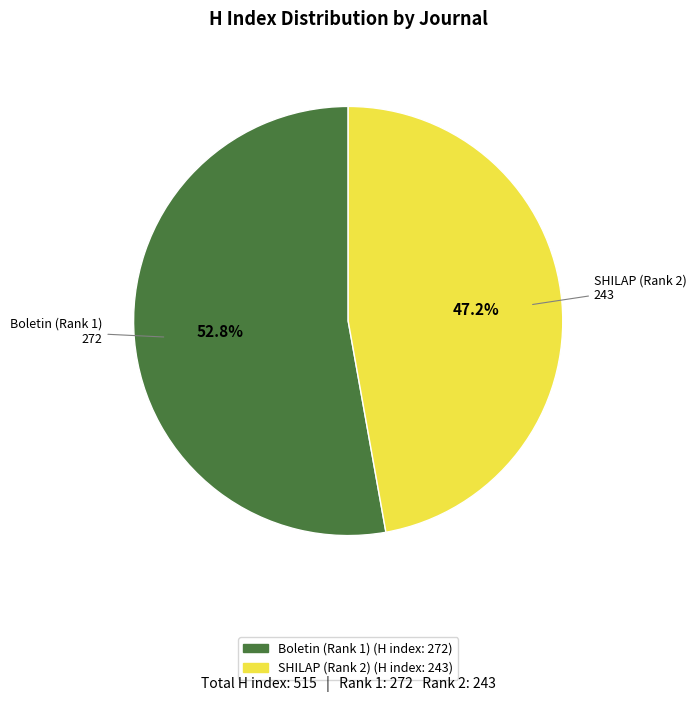

Is there a majority slice in this chart?

Yes